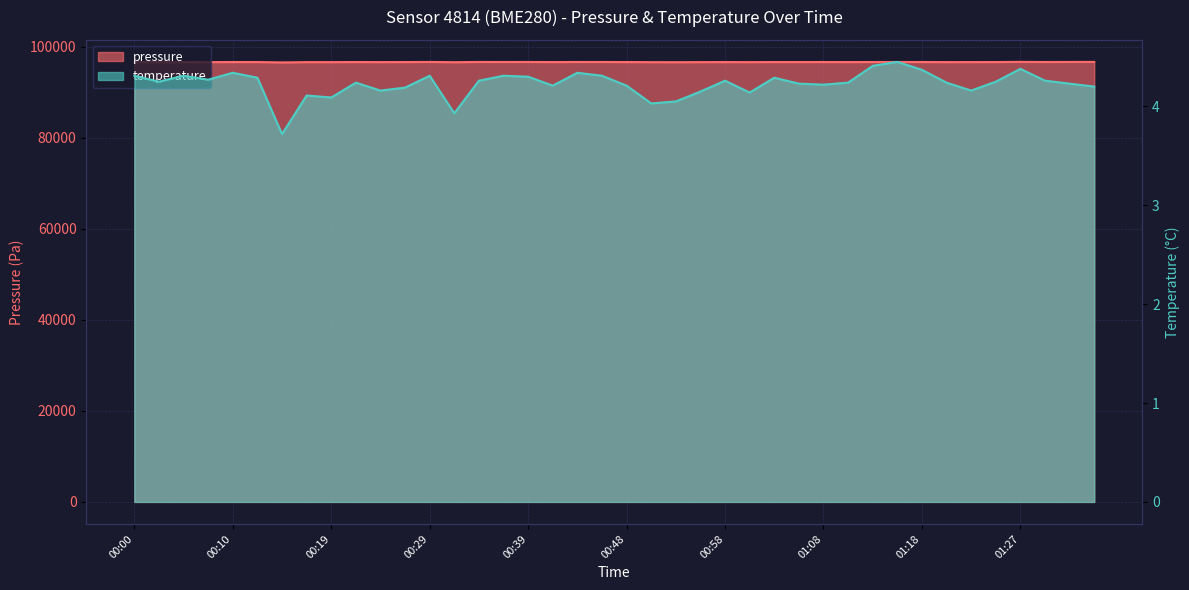

What is the difference between the maximum and second lowest values in the pressure series?

68.5